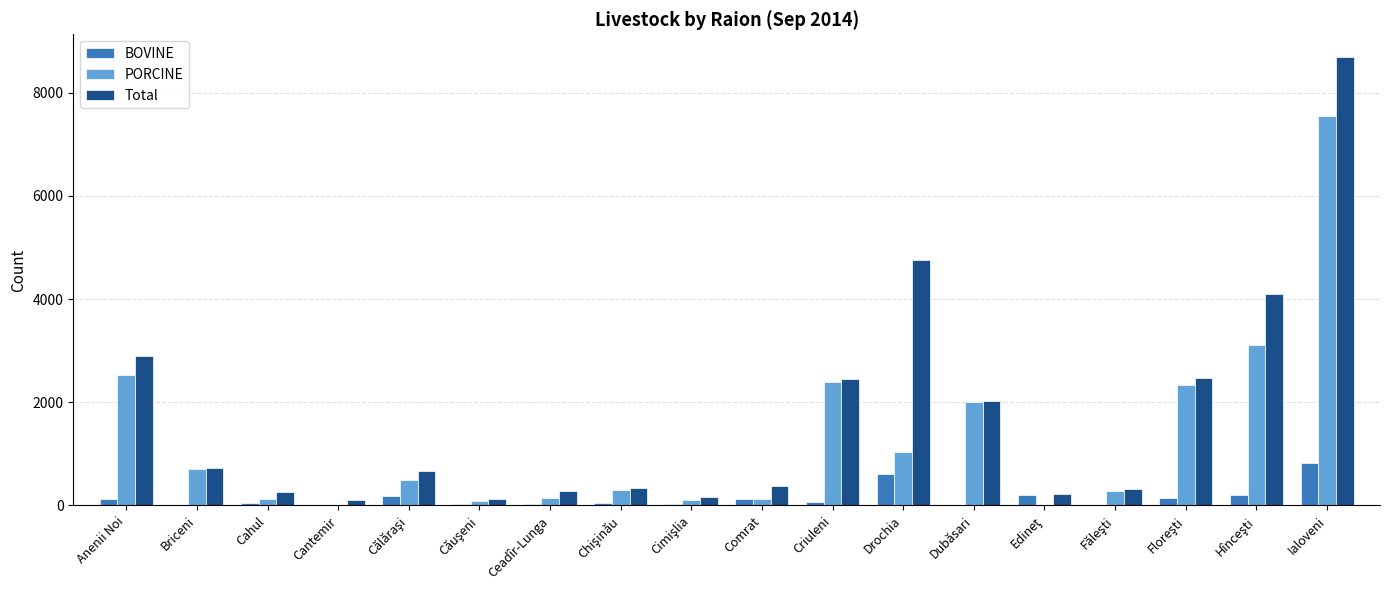

What is the sum of all PORCINE values?

23352